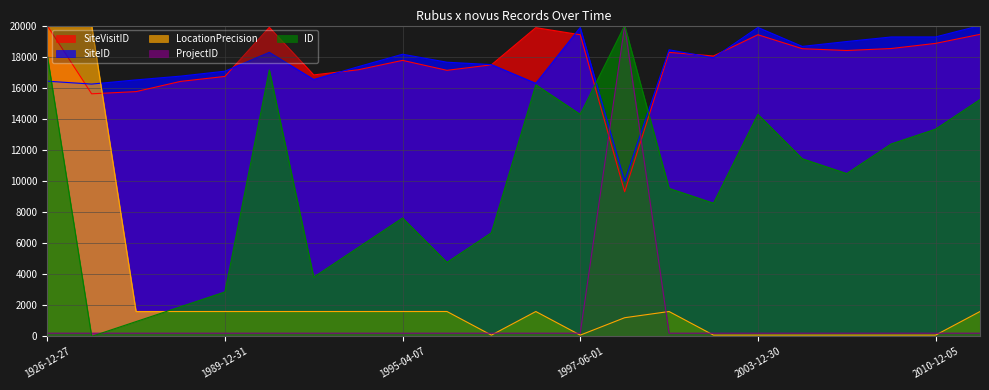

Rank the series at 2006-12-10 from lowest to highest value.

LocationPrecision, ProjectID, ID, SiteVisitID, SiteID